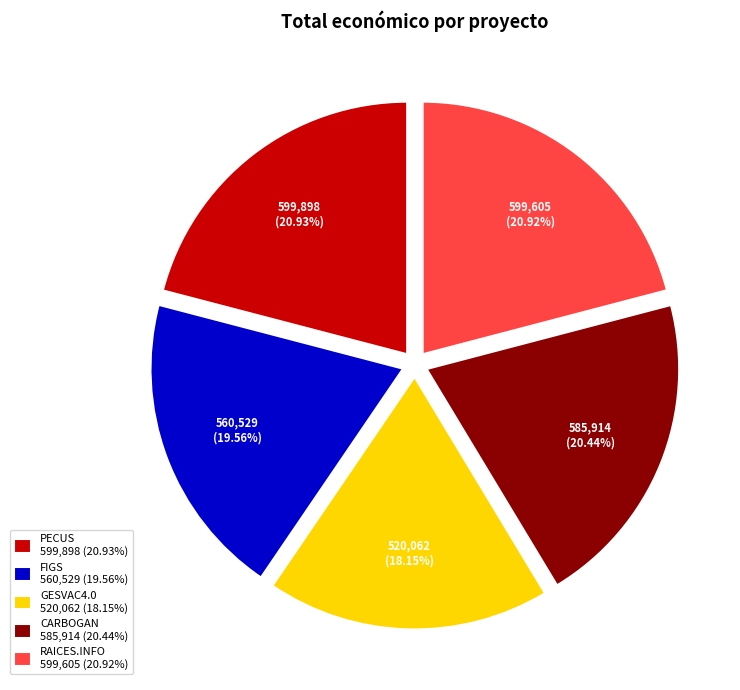

What percentage is the GESVAC4.0 slice, to the nearest percent?

18%